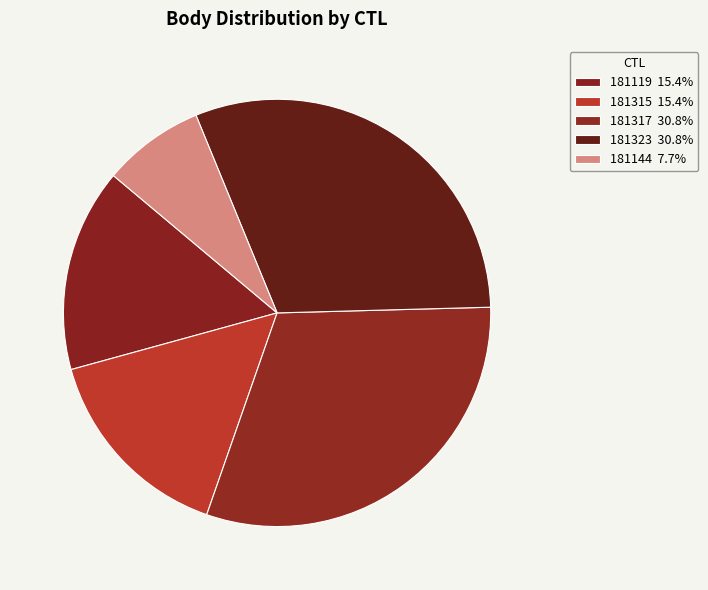

How many slices are in this pie chart?

5